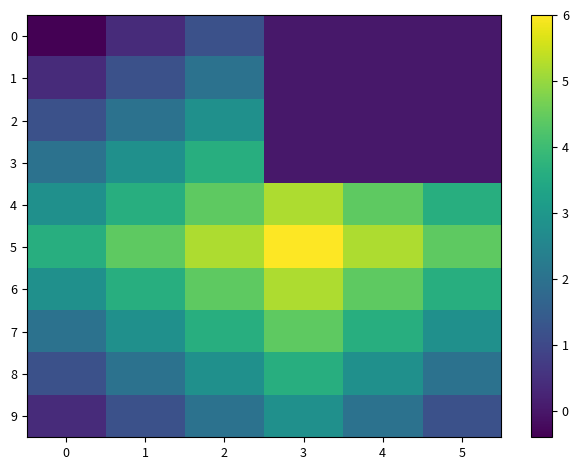

What is the greatest value displayed?

6.0